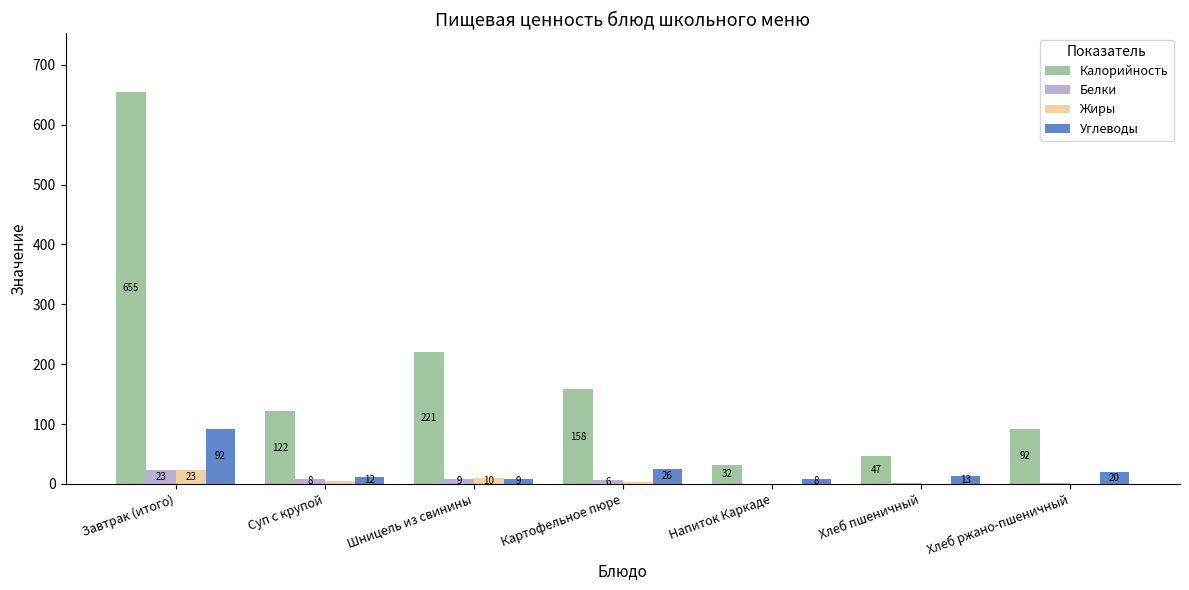

What is the label of the 6th bar from the right?

Суп с крупой